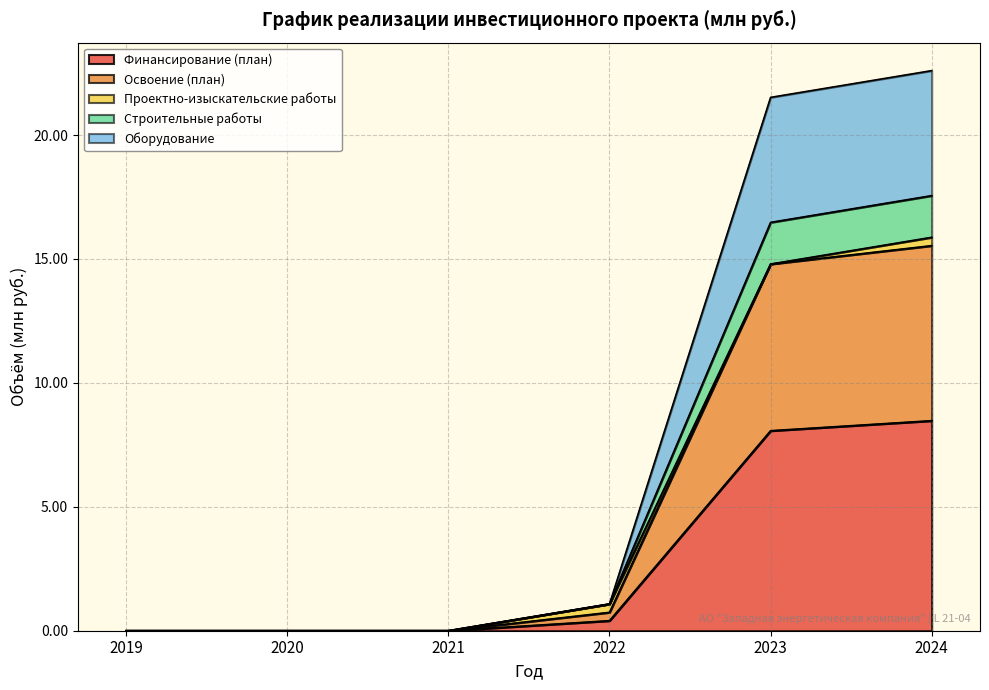

What is the spread (max minus min) of values at 2022?

0.7